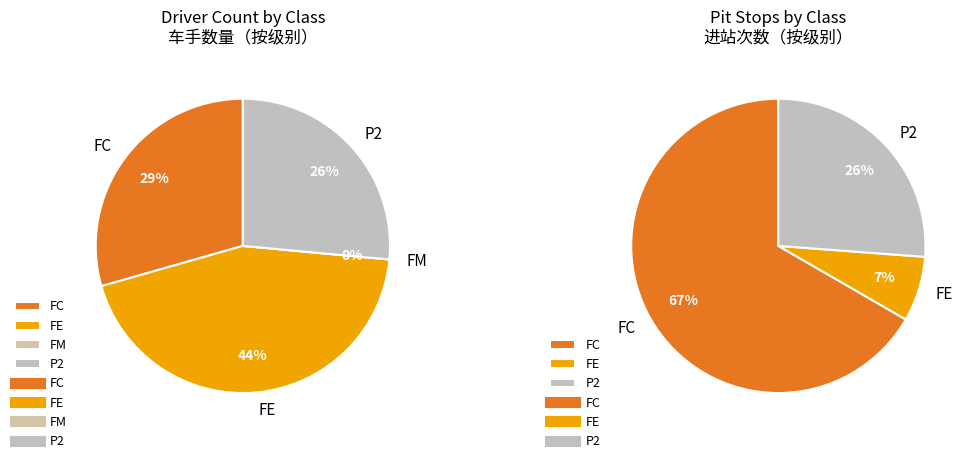

To the nearest percent, what portion does P2 represent?

26%